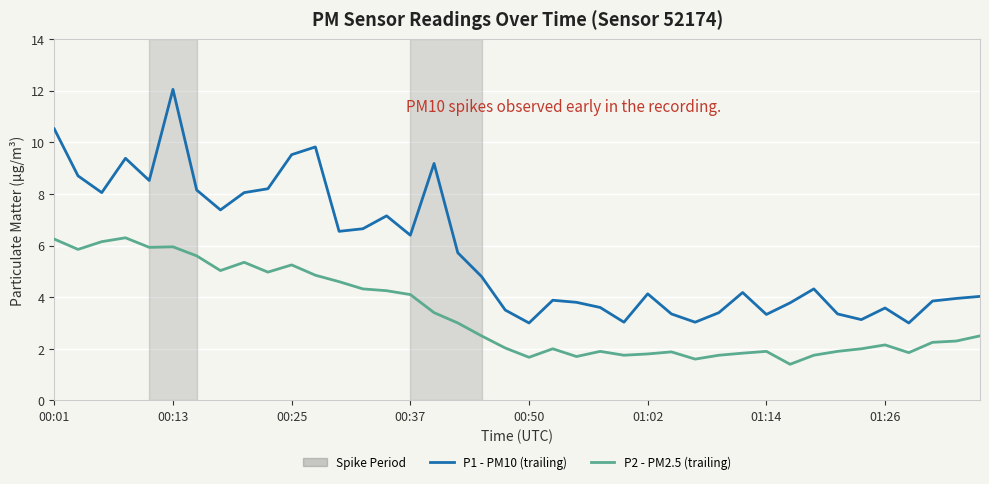

Does the chart have visible grid lines?

Yes